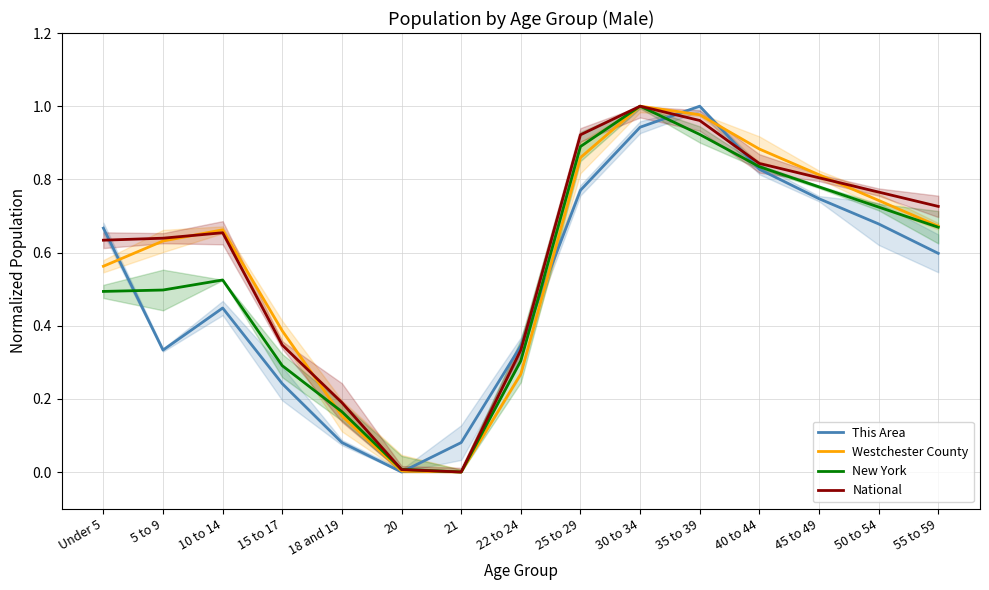

Count the number of data series in this chart.

4